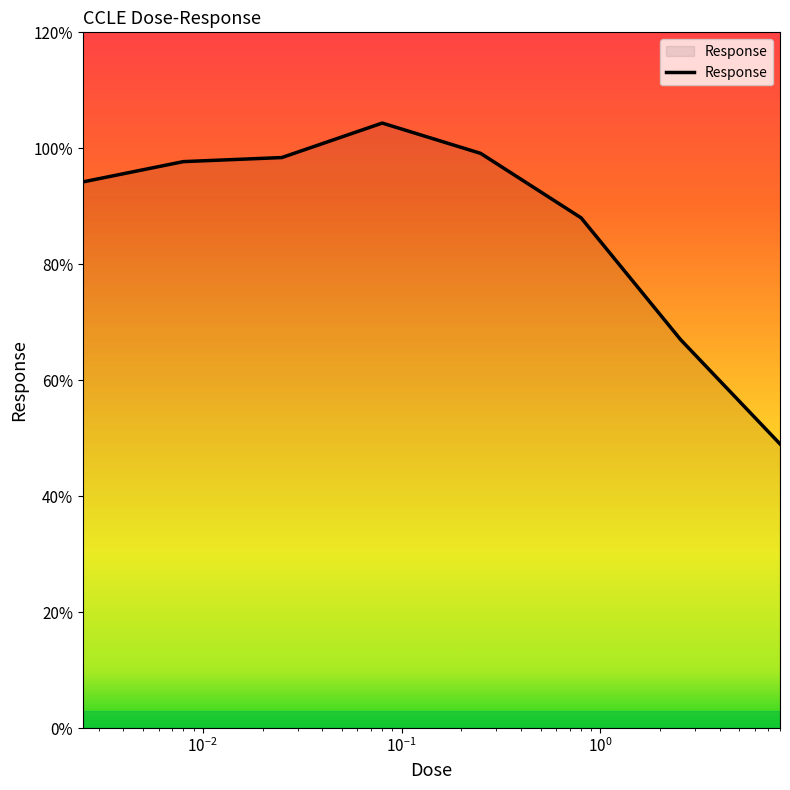

What is the average value?

87.2